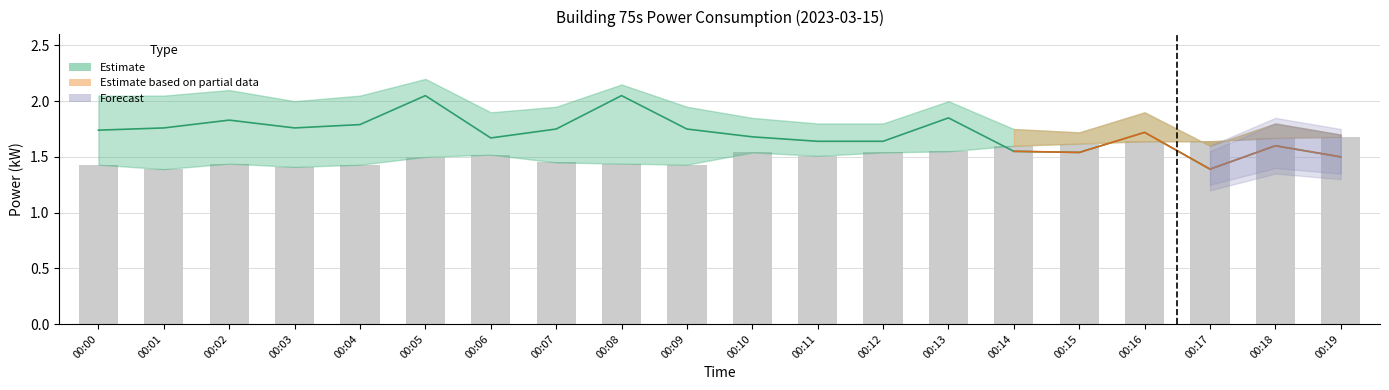

The chart shows a value of 1.1 at 00:19. True or false?

False